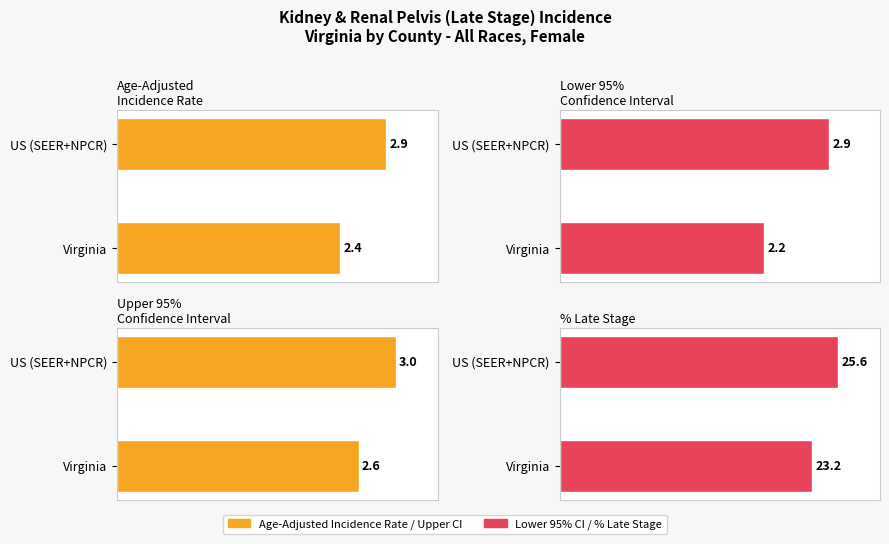

Where is Upper 95% CI nearest to the value 2?

Virginia